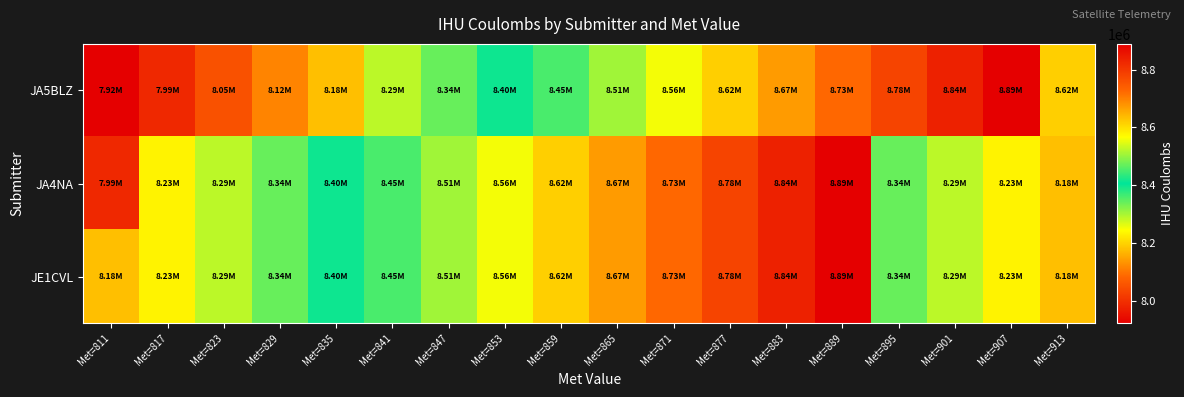

Reading left to right, what are all the values shown in this chart?

JA5BLZ: Met=811=7922321	Met=817=7986744	Met=823=8051307	Met=829=8115794	Met=835=8177428	Met=841=8287175	Met=847=8341495	Met=853=8396861	Met=859=8451217	Met=865=8506526	Met=871=8560151	Met=877=8615380	Met=883=8670294	Met=889=8725433	Met=895=8780721	Met=901=8835682	Met=907=8889148	Met=913=8615380
JA4NA: Met=811=7986744	Met=817=8232677	Met=823=8287175	Met=829=8341495	Met=835=8396861	Met=841=8451217	Met=847=8506526	Met=853=8560151	Met=859=8615380	Met=865=8670294	Met=871=8725433	Met=877=8780721	Met=883=8835682	Met=889=8889148	Met=895=8341495	Met=901=8287175	Met=907=8232677	Met=913=8177428
JE1CVL: Met=811=8177428	Met=817=8232677	Met=823=8287175	Met=829=8341495	Met=835=8396861	Met=841=8451217	Met=847=8506526	Met=853=8560151	Met=859=8615380	Met=865=8670294	Met=871=8725433	Met=877=8780721	Met=883=8835682	Met=889=8889148	Met=895=8341495	Met=901=8287175	Met=907=8232677	Met=913=8177428